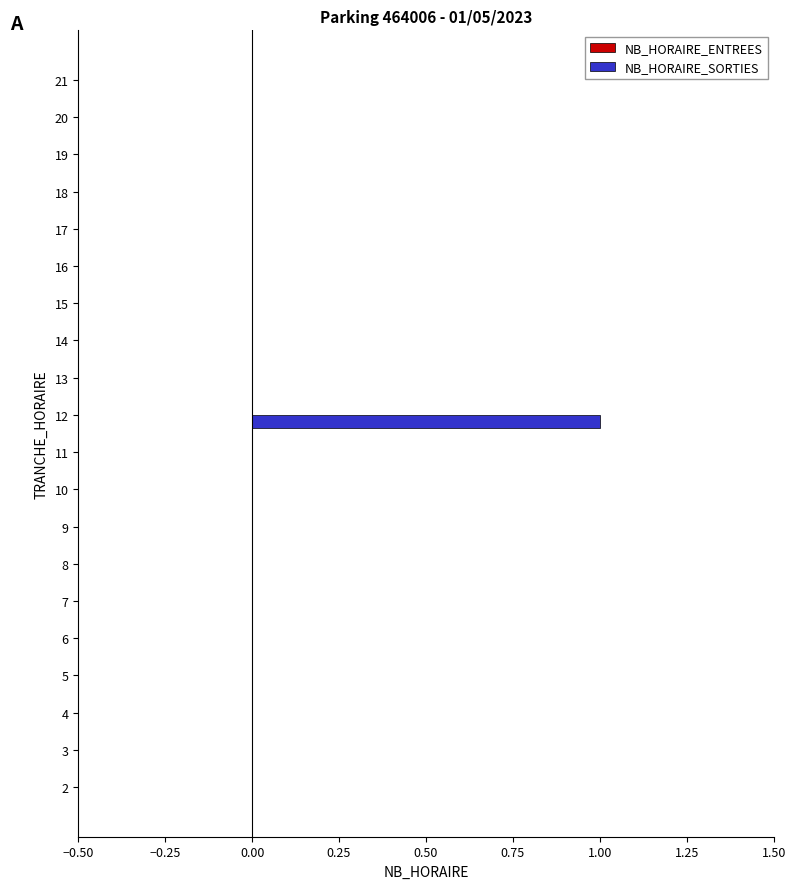

Which category has the highest value across all series?

12